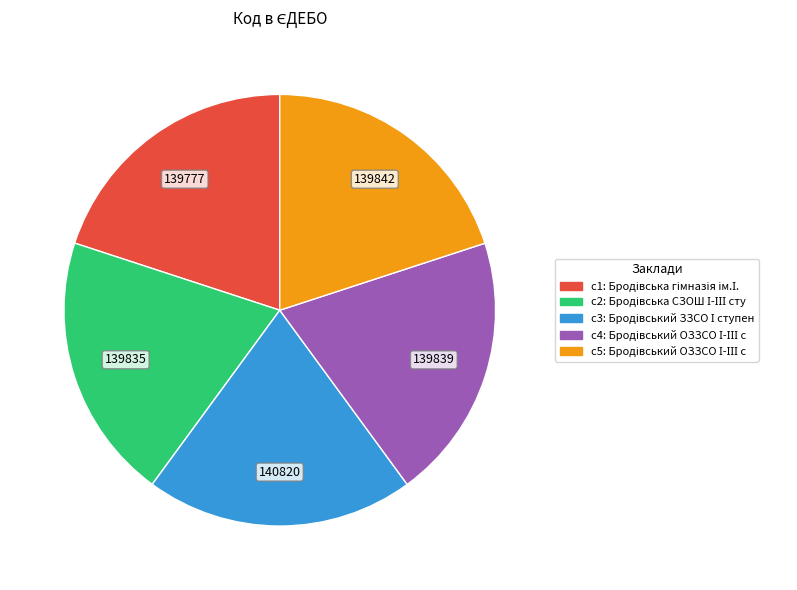

Is there any slice that represents more than half of the pie?

No